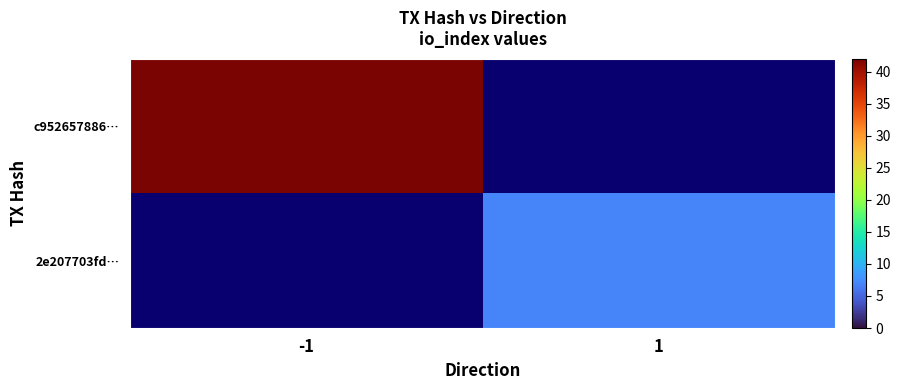

Which series has the widest spread of values?

c952657886…